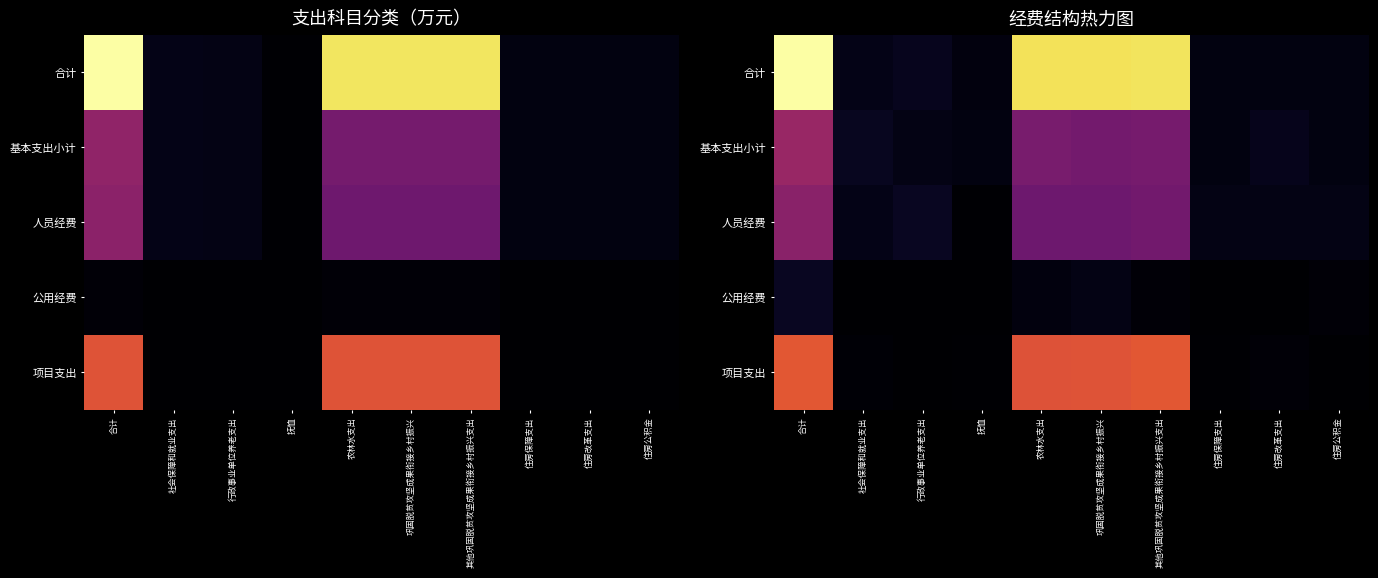

At which category does the chart reach its peak across all series?

合计